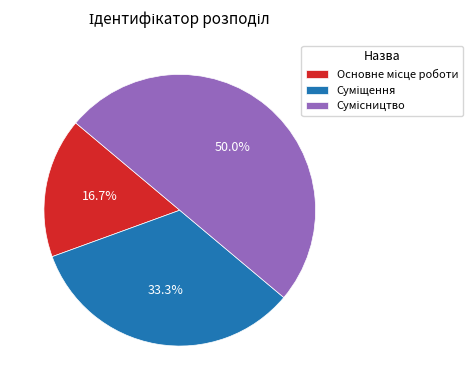

To the nearest percent, what percentage of the pie is Сумісництво?

50%